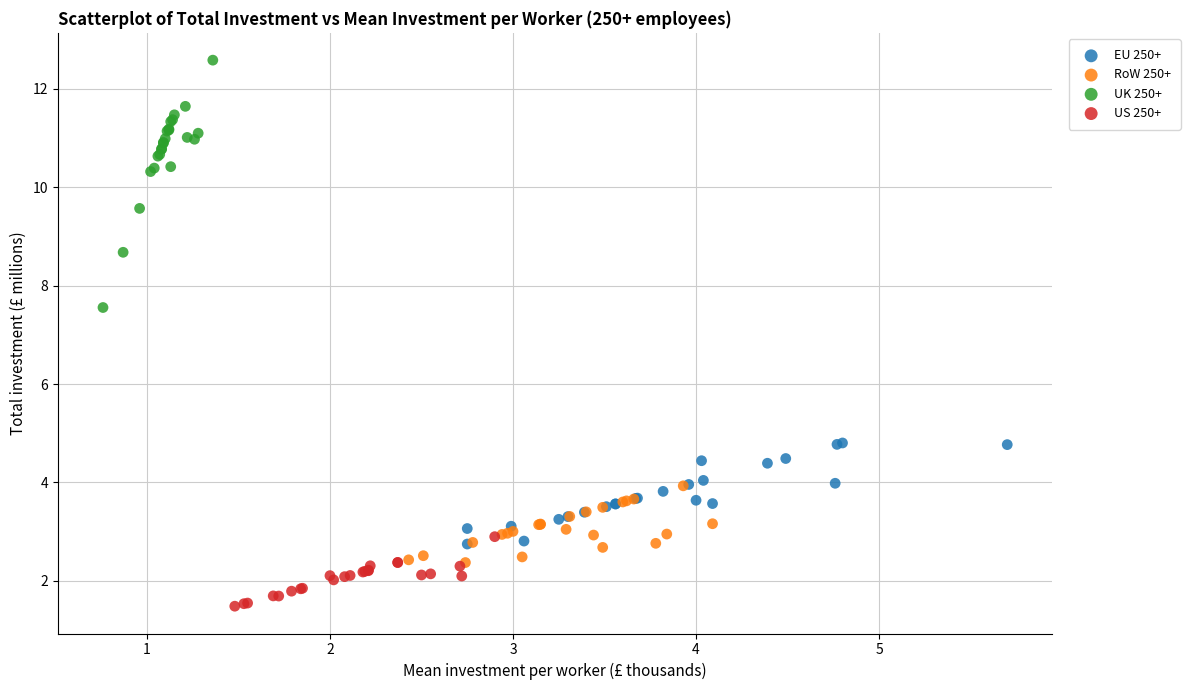

Which series contains the lowest Y value?

US 250+